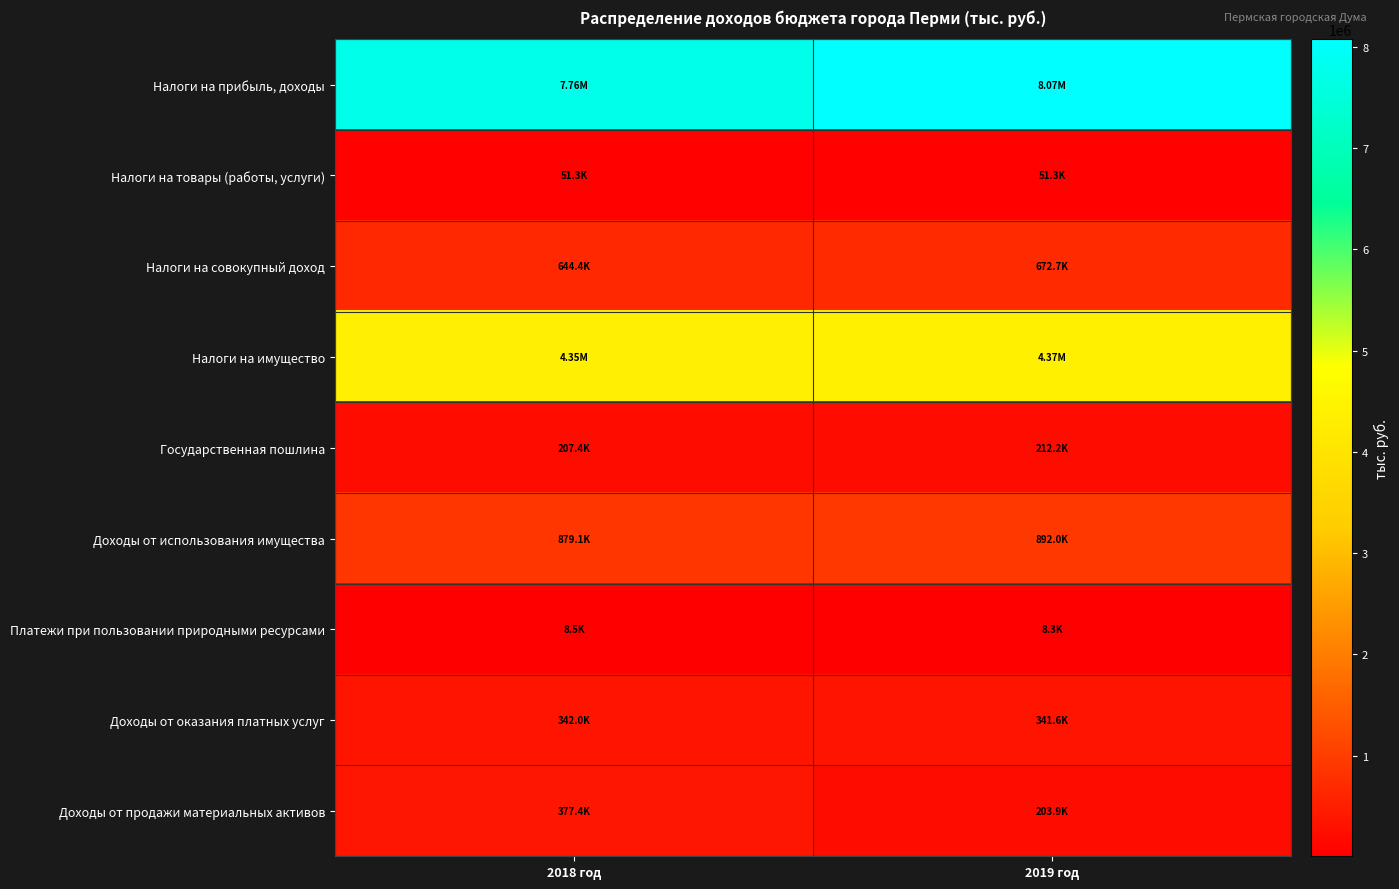

Reading left to right, extract all data points from this chart.

Налоги на прибыль, доходы: 2018 год=7755984.0	2019 год=8073040.6
Налоги на товары (работы, услуги): 2018 год=51309.3	2019 год=51309.3
Налоги на совокупный доход: 2018 год=644426.6	2019 год=672685.3
Налоги на имущество: 2018 год=4354116.2	2019 год=4366213.7
Государственная пошлина: 2018 год=207406.0	2019 год=212166.0
Доходы от использования имущества: 2018 год=879112.9	2019 год=892026.9
Платежи при пользовании природными ресурсами: 2018 год=8545.7	2019 год=8290.9
Доходы от оказания платных услуг: 2018 год=341957.4	2019 год=341595.8
Доходы от продажи материальных активов: 2018 год=377374.0	2019 год=203942.9